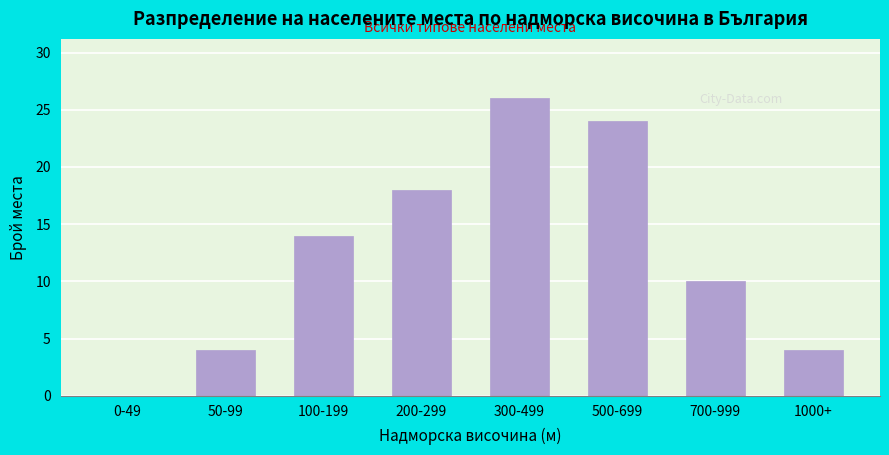

Reading left to right, transcribe all the data shown in this chart.

0-49=0	50-99=4	100-199=14	200-299=18	300-499=26	500-699=24	700-999=10	1000+=4